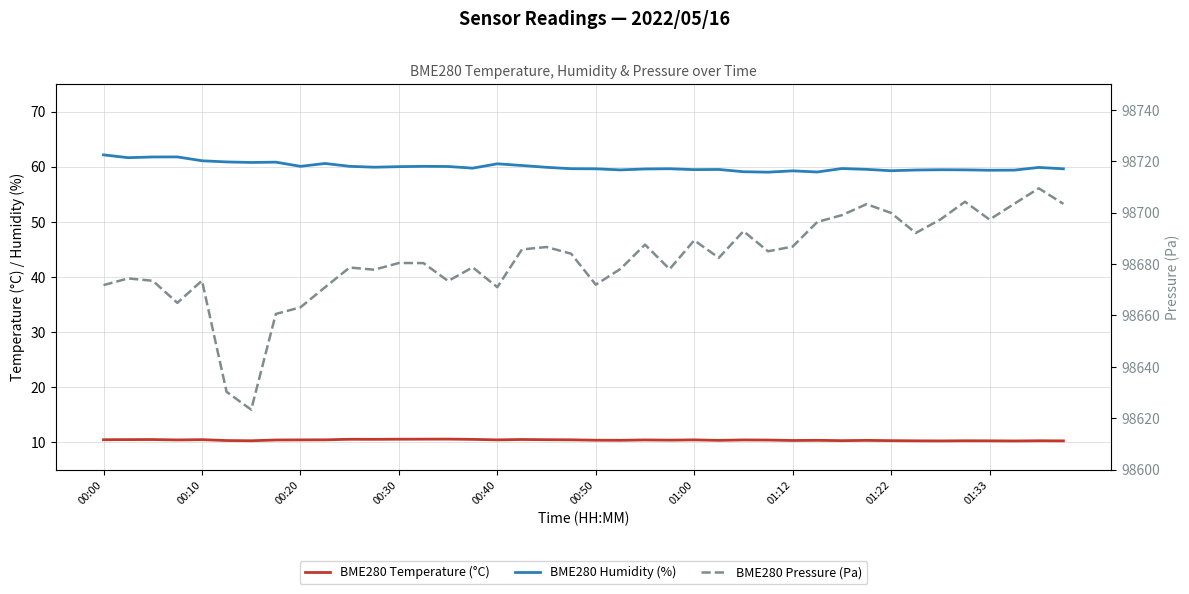

Does the chart have visible grid lines?

Yes